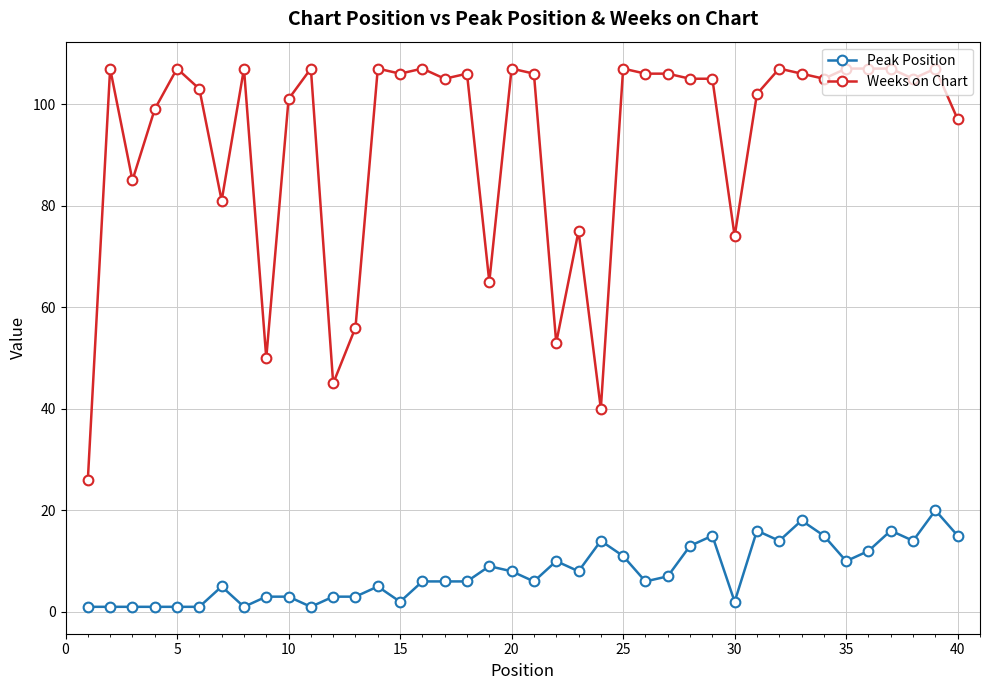

True or false: Peak Position and Weeks on Chart cross at least once.

False